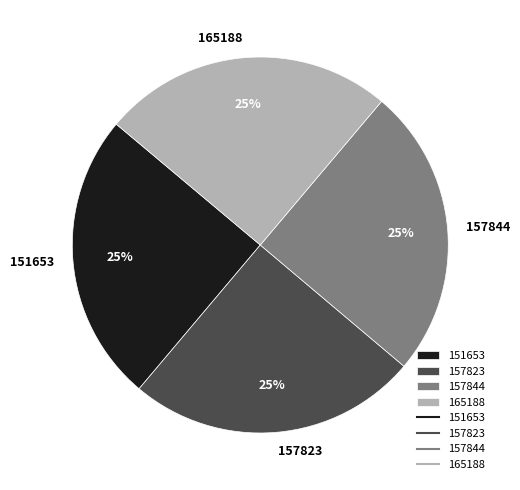

True or false: 151653 accounts for 39% of the total.

False